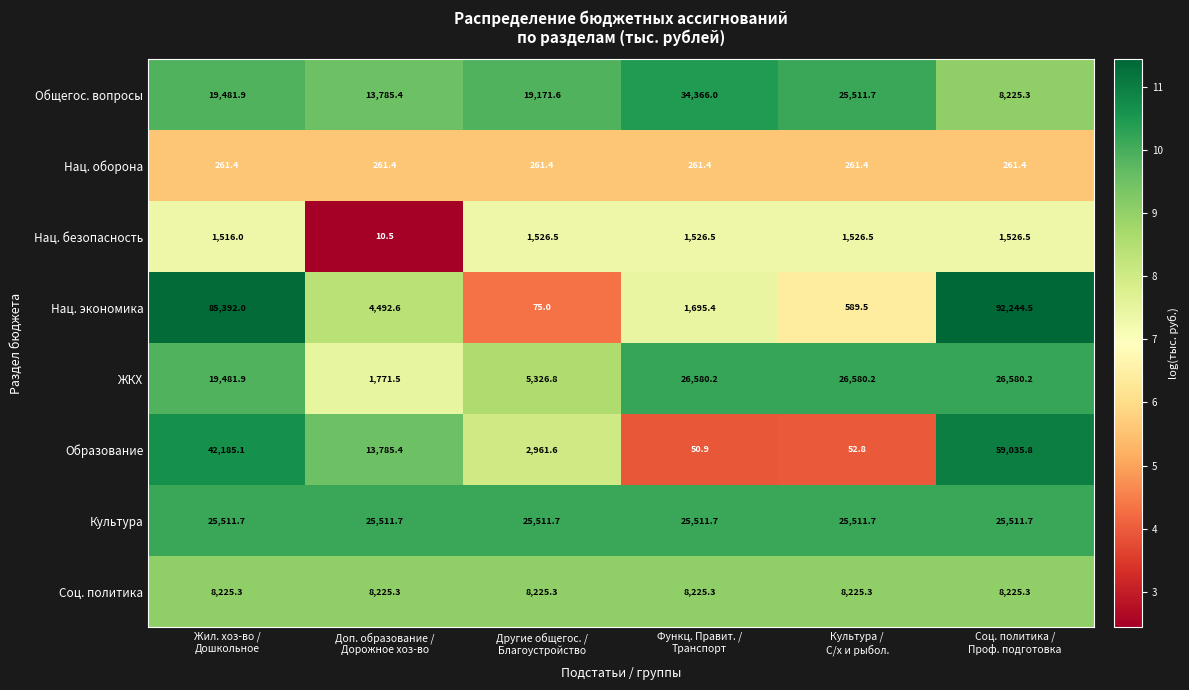

Which series has the widest spread of values?

Нац. экономика